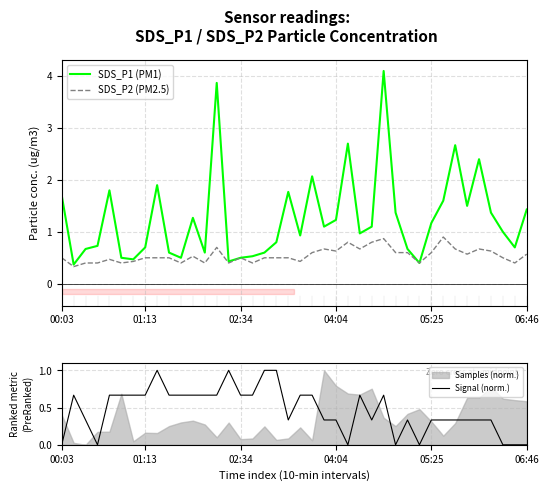

What is the maximum value for SDS_P2 (PM2.5)?

0.9